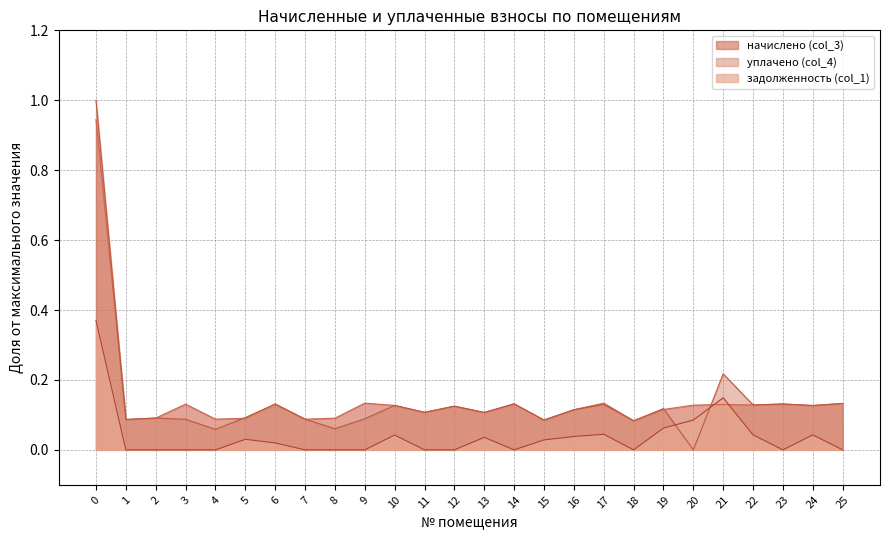

How many interior local valleys does the начислено (col_3) series have?

9